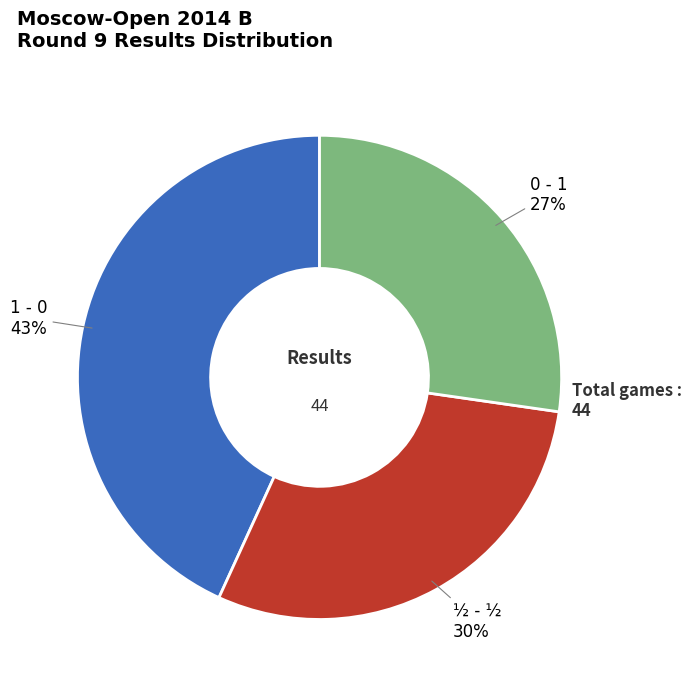

Between 0 - 1 and 1 - 0, which is larger?

1 - 0